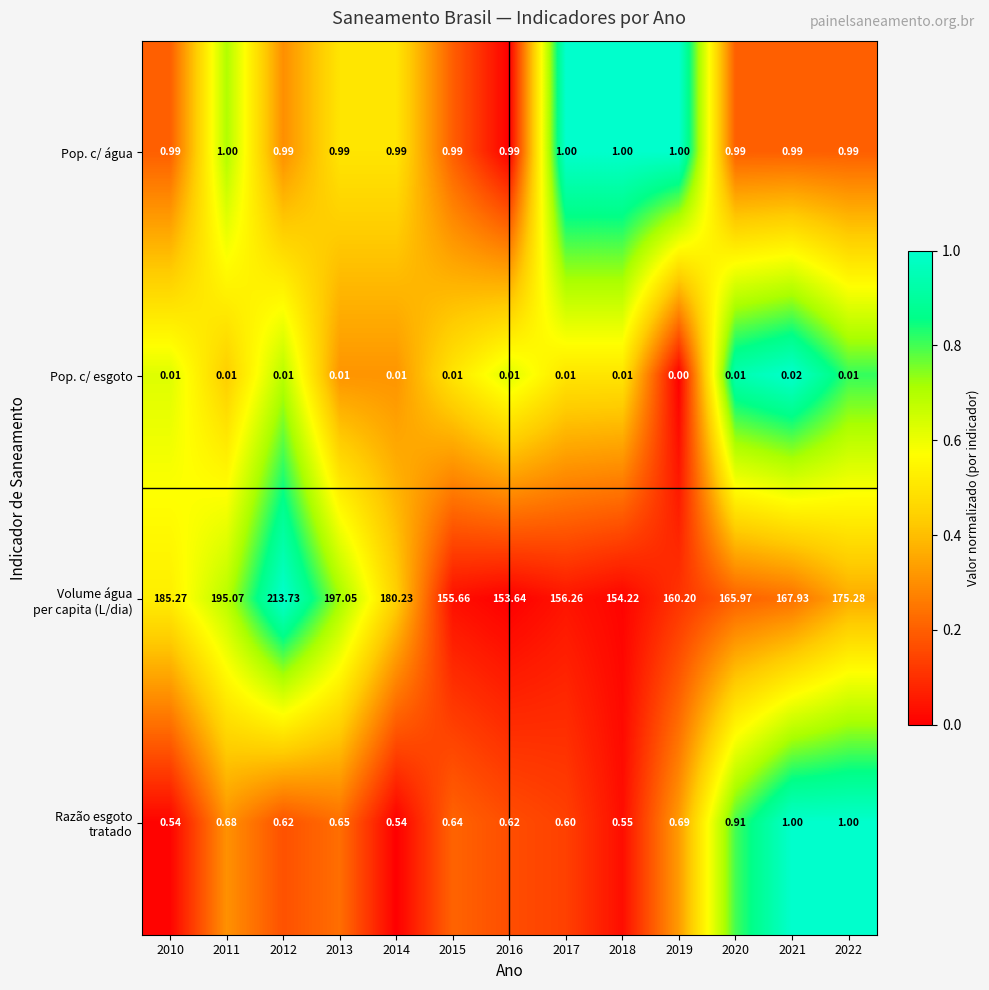

Count the number of categories in the chart.

13